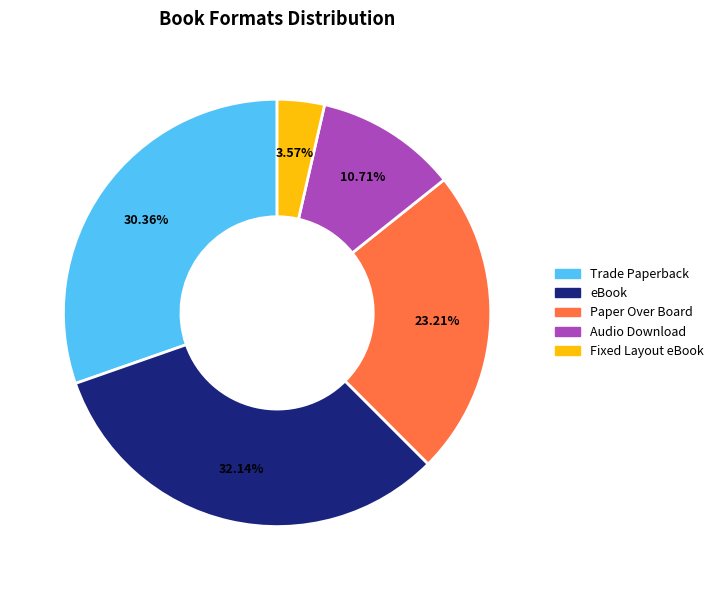

Does any single category account for the majority?

No